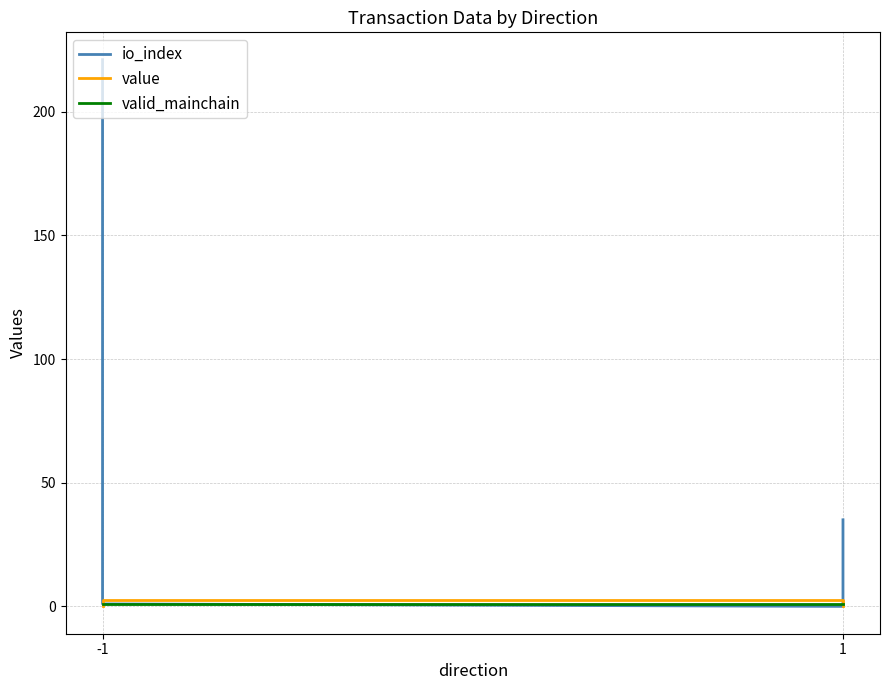

What are all the series names shown in the legend?

io_index, value, valid_mainchain